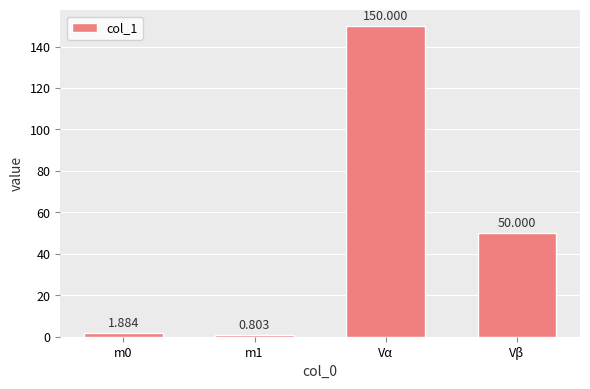

The chart shows a value of 0.8 at m1. True or false?

True